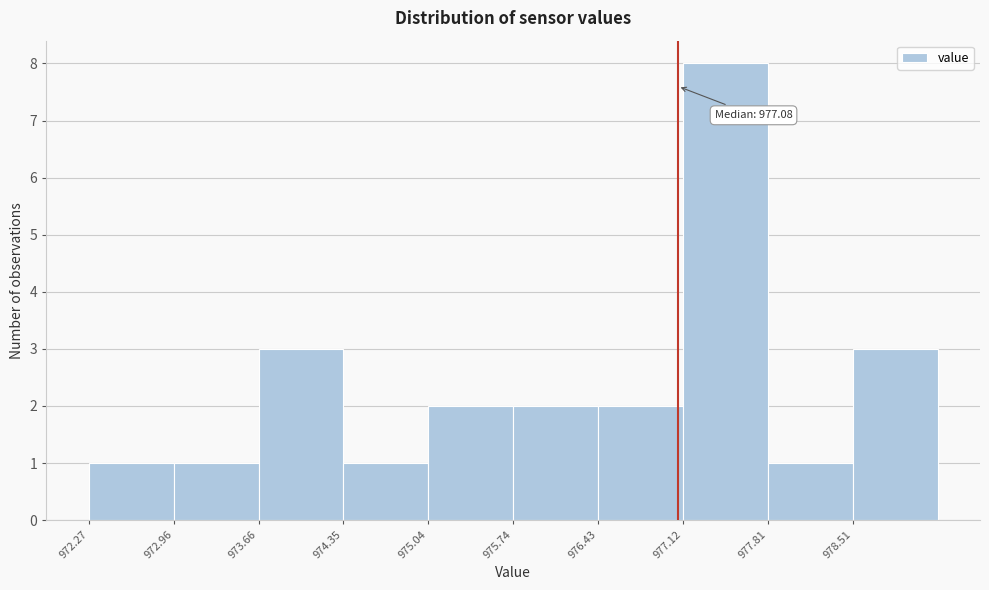

Which range on the x-axis has the tallest bar?

977.1 to 977.8